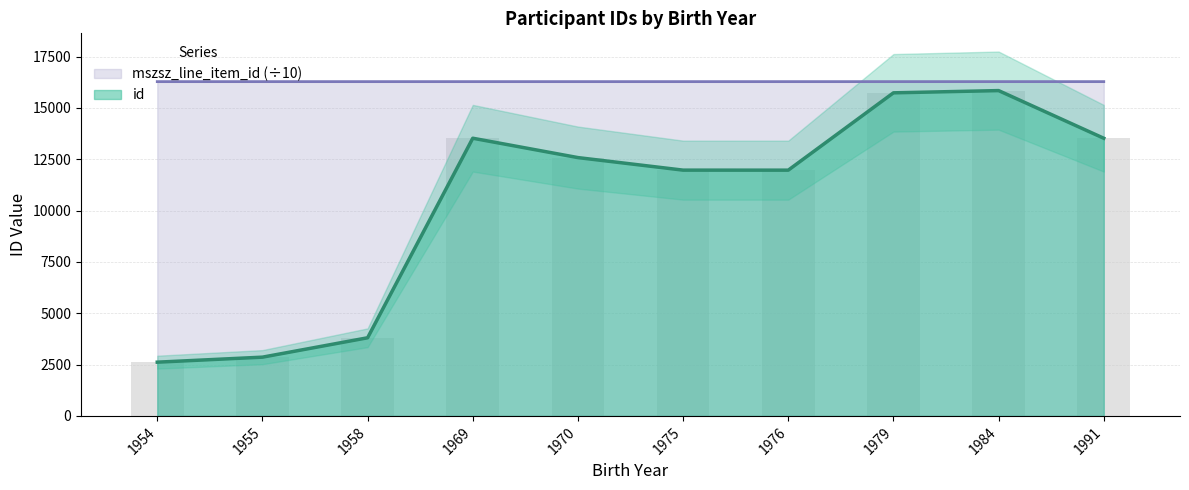

What is the value of the id bar at the 3rd from the left?

3805.0